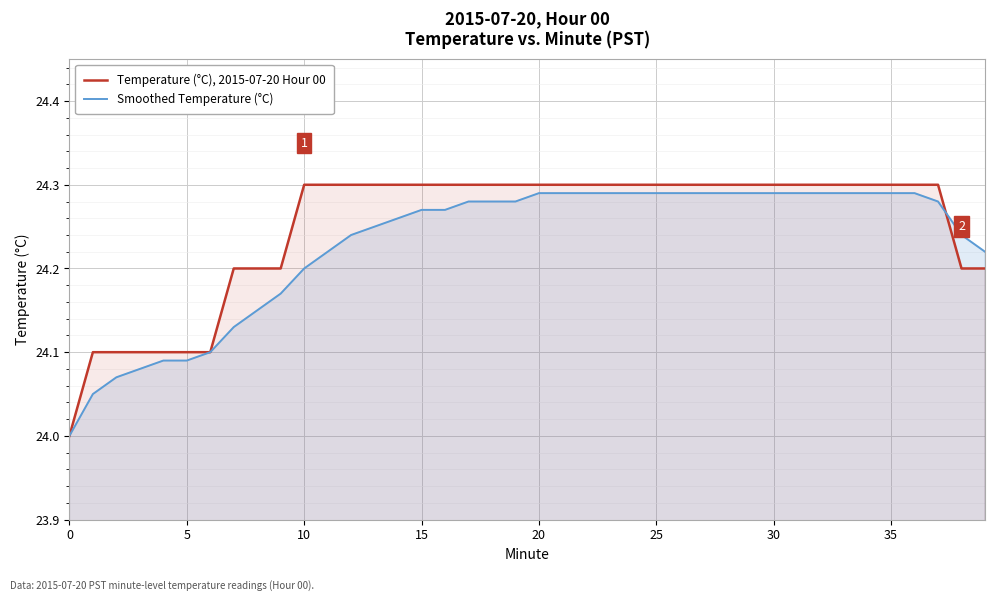

True or false: Smoothed Temperature (°C) has a value of 13.1 at 31.

False